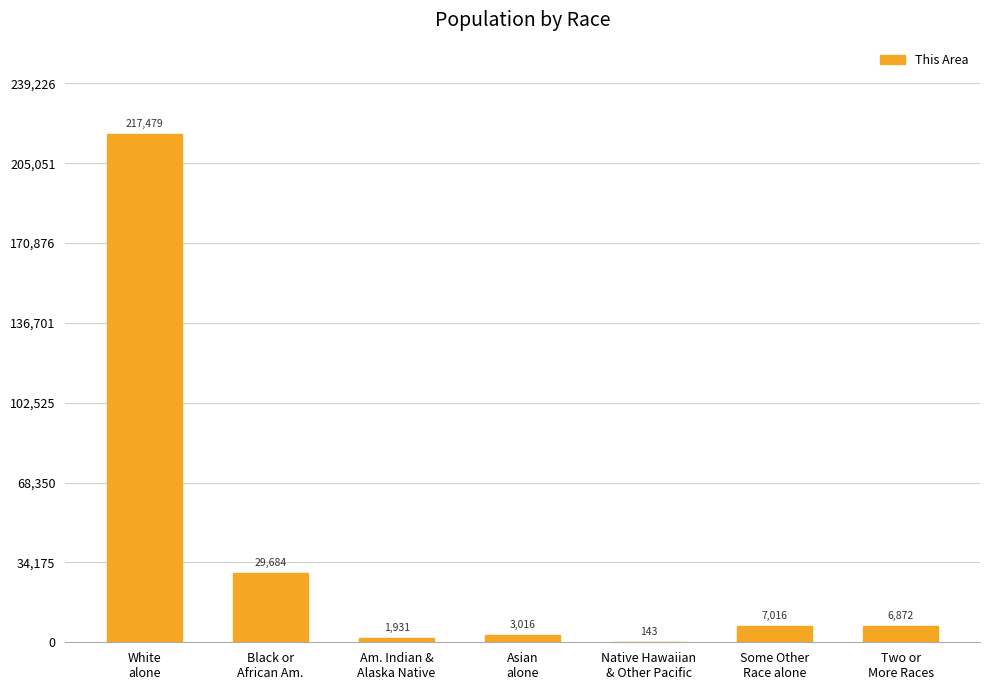

What is the greatest value displayed?

217479